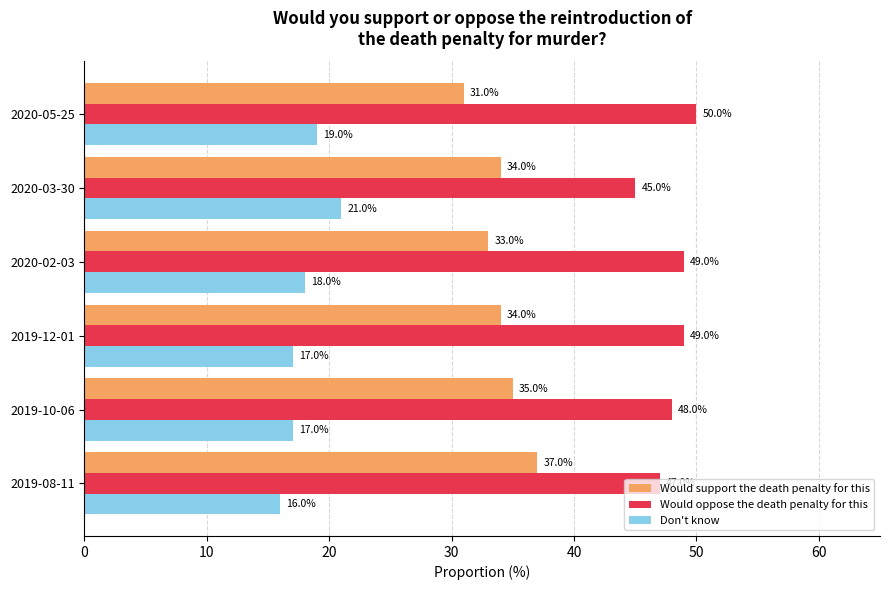

At 2020-03-30, list the series in order from smallest to largest.

Don't know, Would support the death penalty for this, Would oppose the death penalty for this